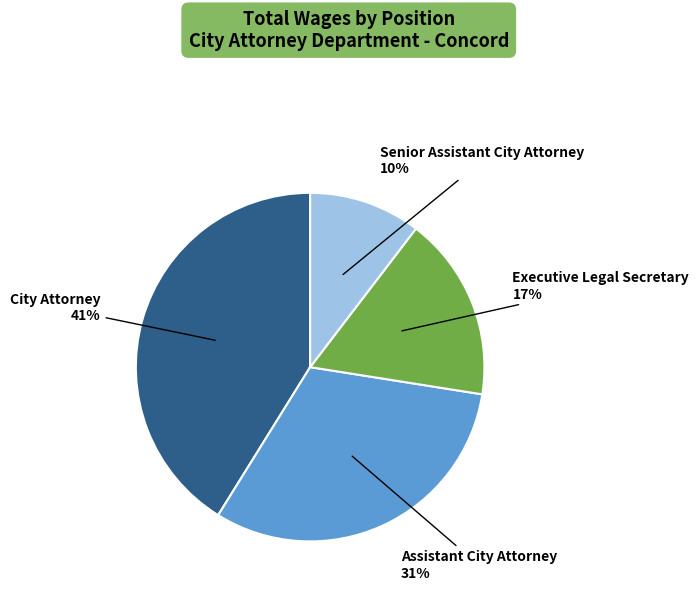

How many slices are in this pie chart?

4